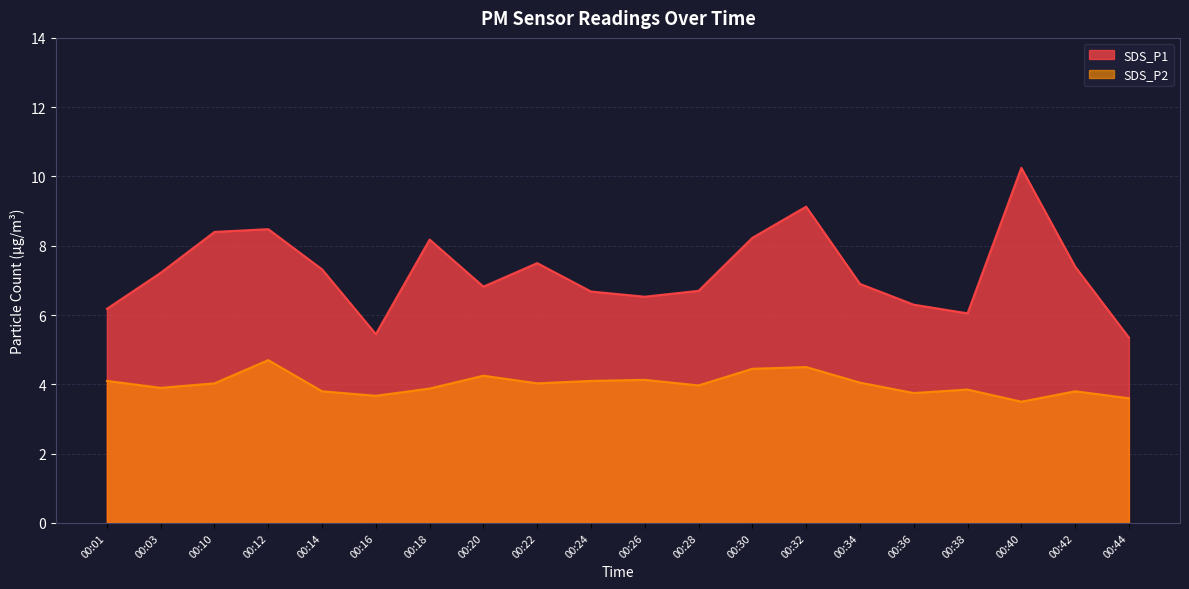

Is it true that SDS_P1 equals 6.3 at 00:36?

True